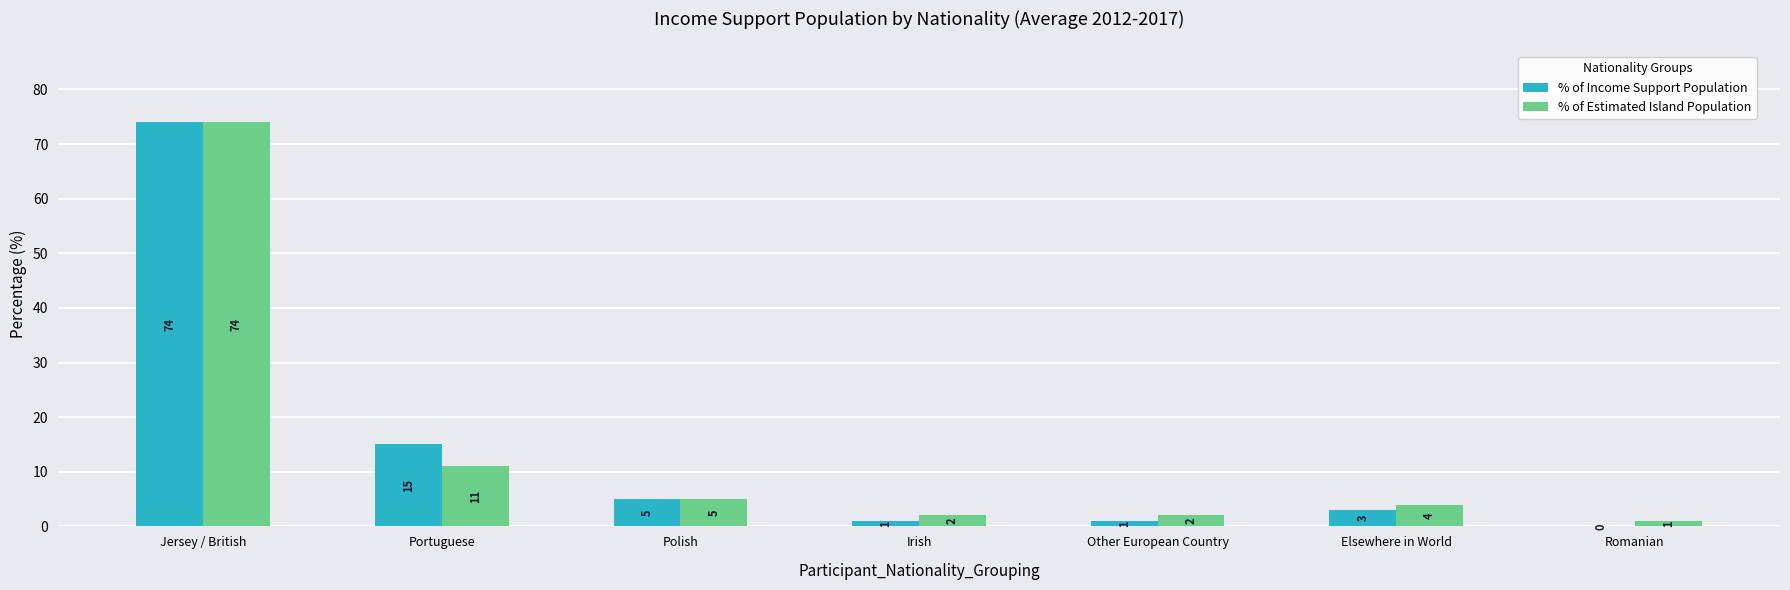

Is it true that % of Income Support Population equals 15 at Portuguese?

True